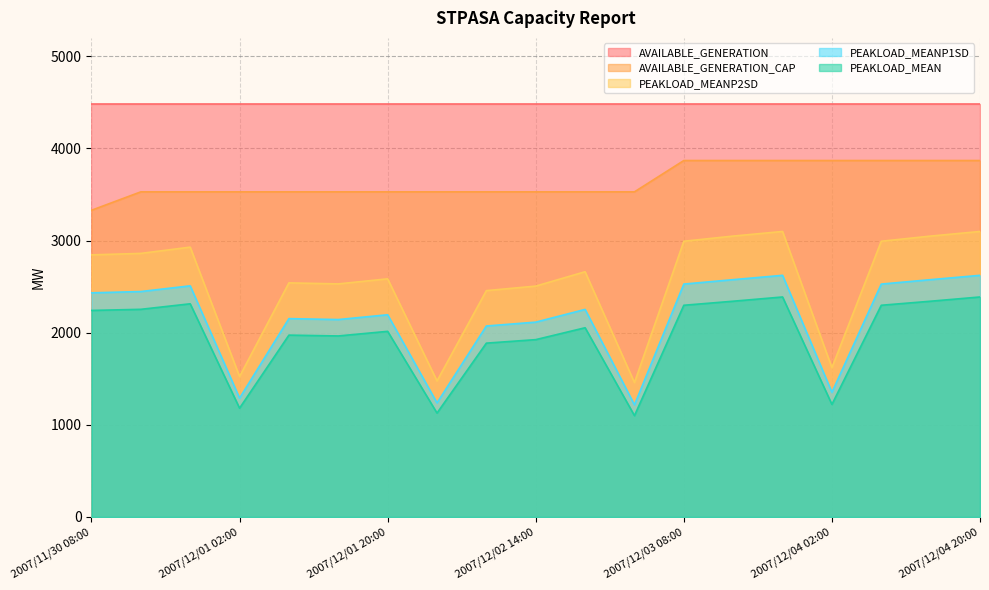

Is it true that AVAILABLE_GENERATION_CAP equals 1106 at 2007/12/04 20:00?

False